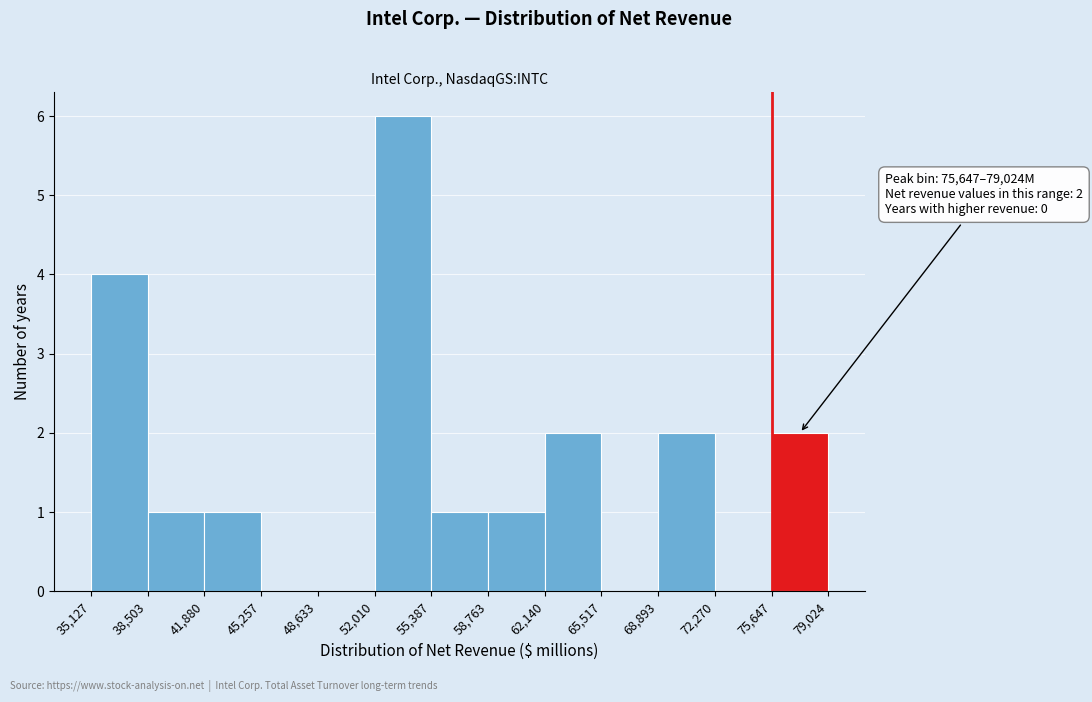

Which range on the x-axis has the tallest bar?

52,010 to 55,387